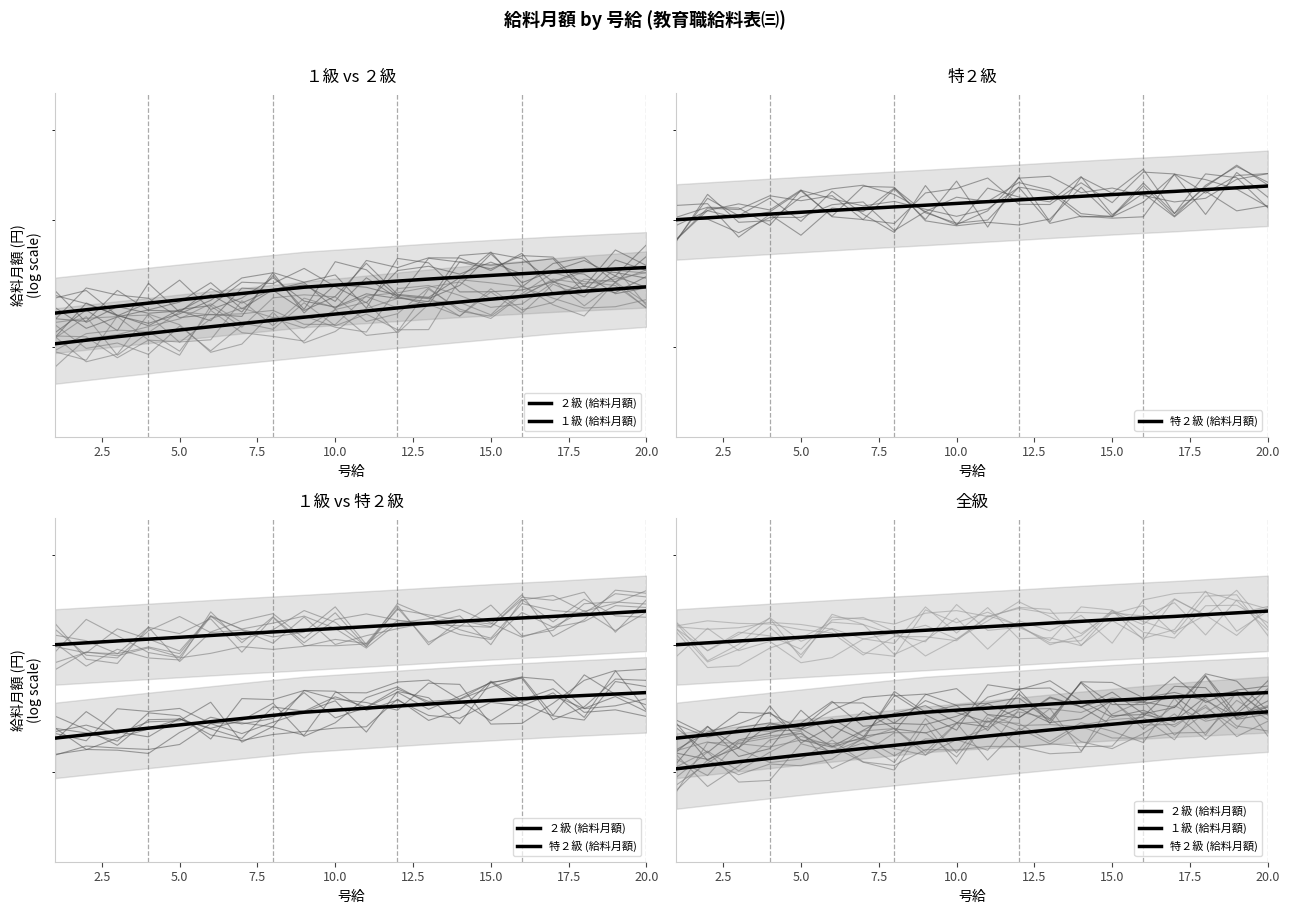

Rank the series at 10.0 from highest to lowest value.

特２級 (給料月額), ２級 (給料月額), １級 (給料月額)